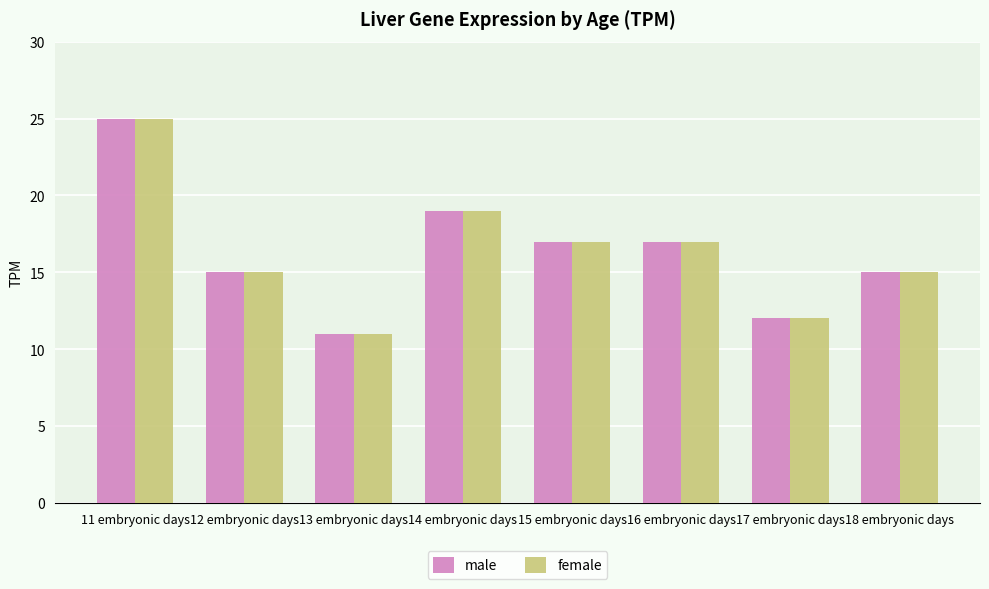

At which category is the sum across all series the highest?

11 embryonic days